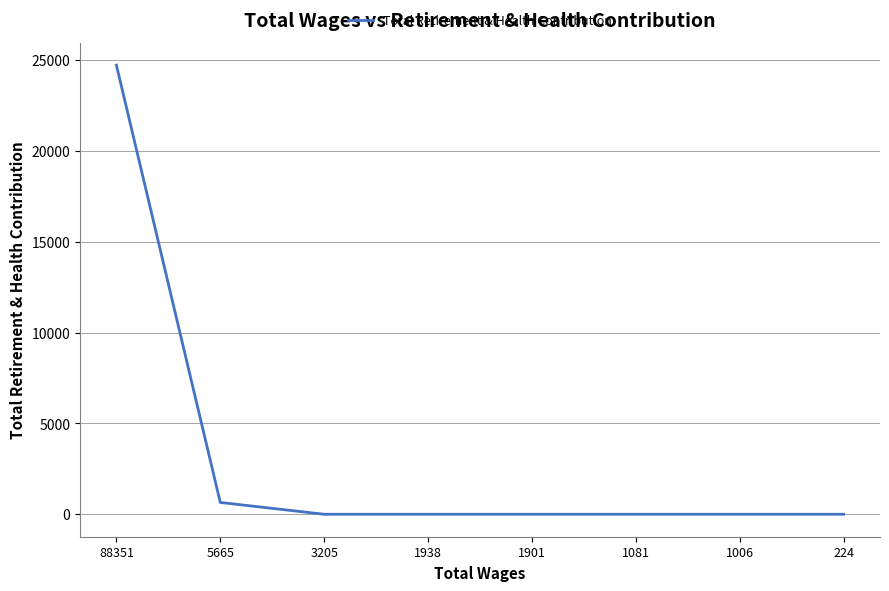

Between 1938 and 5665, which is larger?

5665